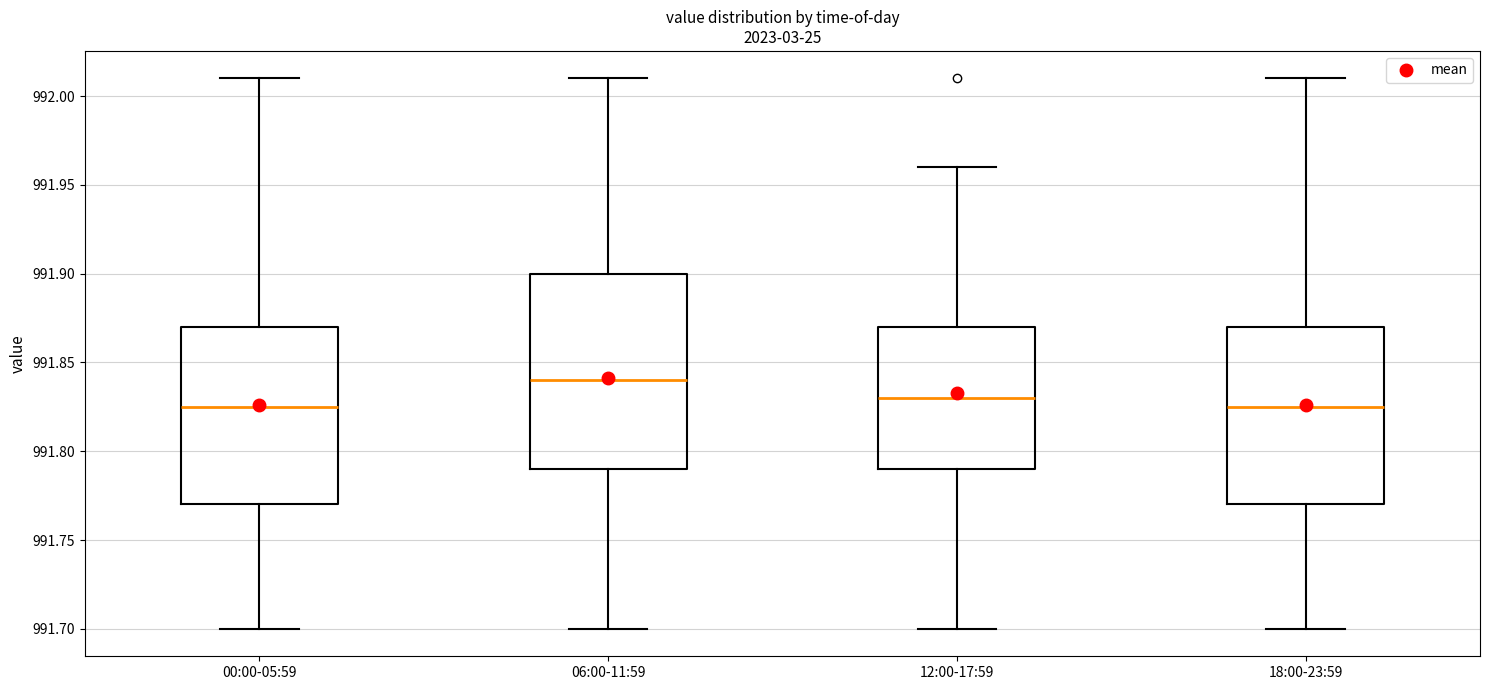

Where does the lower whisker of the box for 18:00-23:59 end on the y-axis? The values are not printed on the chart, so give them approximately, as read against the axis.

991.700